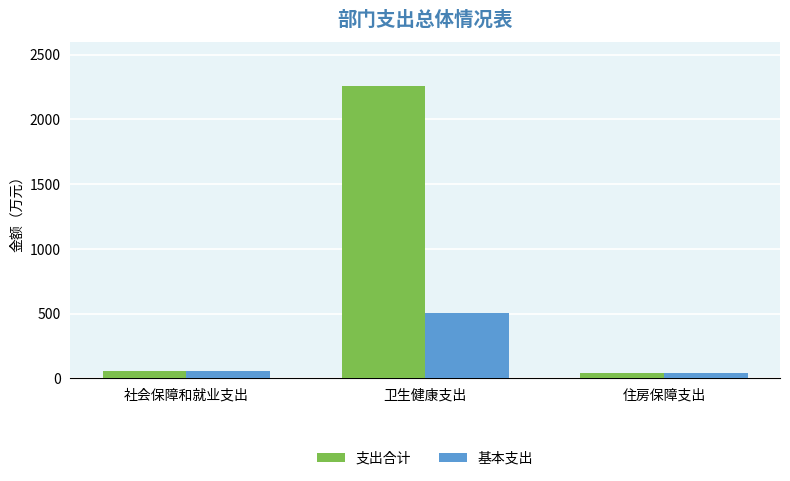

Rank the series by their maximum value, from lowest to highest.

基本支出, 支出合计